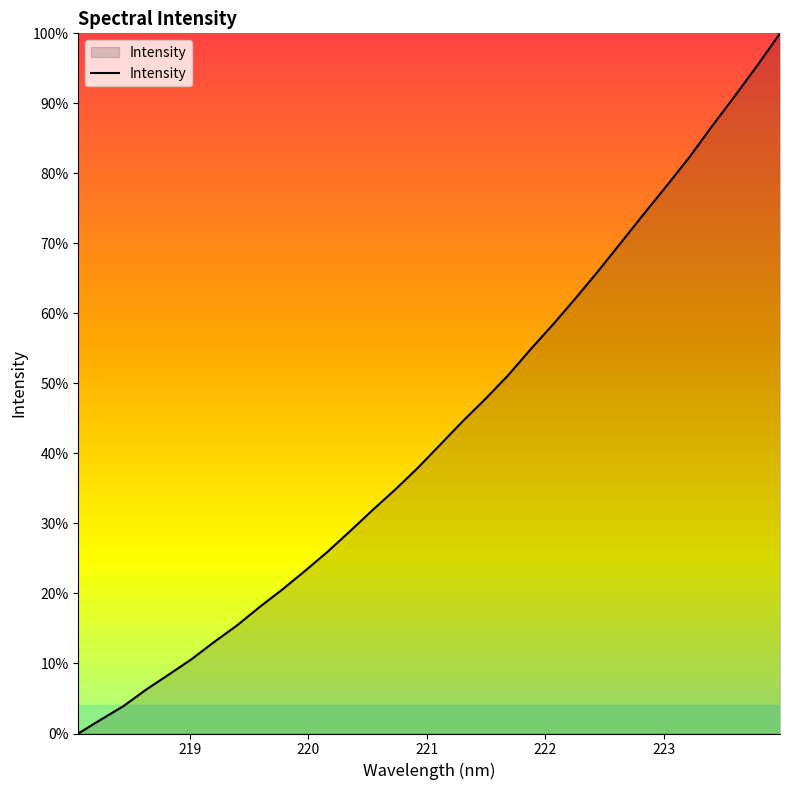

What is the difference between the maximum and minimum values?

100.0